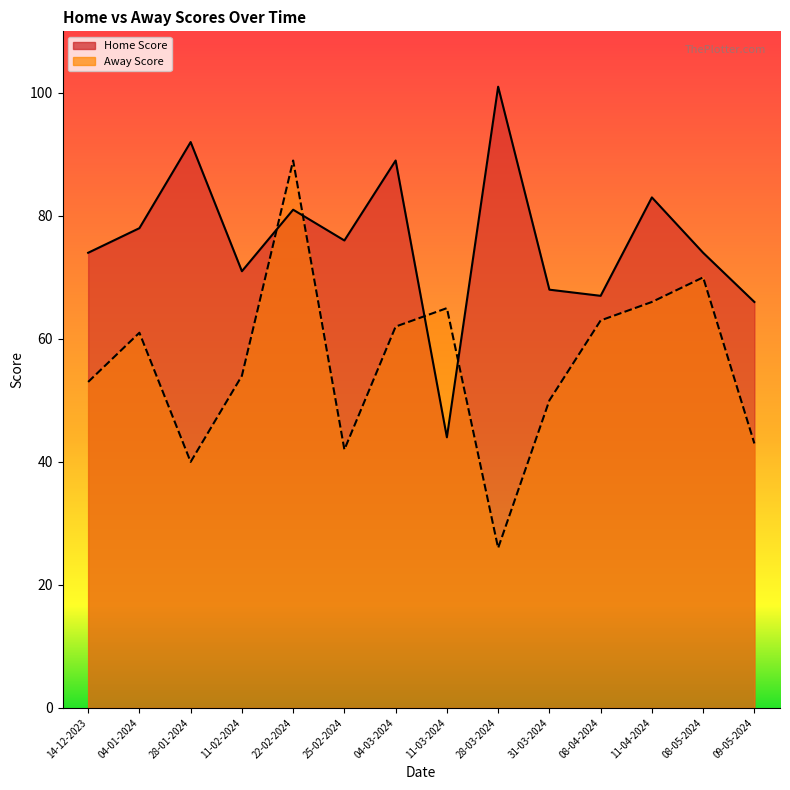

Reading left to right, list all the values displayed in this chart.

Home Score: 14-12-2023=74	04-01-2024=78	28-01-2024=92	11-02-2024=71	22-02-2024=81	25-02-2024=76	04-03-2024=89	11-03-2024=44	28-03-2024=101	31-03-2024=68	08-04-2024=67	11-04-2024=83	08-05-2024=74	09-05-2024=66
Away Score: 14-12-2023=53	04-01-2024=61	28-01-2024=40	11-02-2024=54	22-02-2024=89	25-02-2024=42	04-03-2024=62	11-03-2024=65	28-03-2024=26	31-03-2024=50	08-04-2024=63	11-04-2024=66	08-05-2024=70	09-05-2024=43